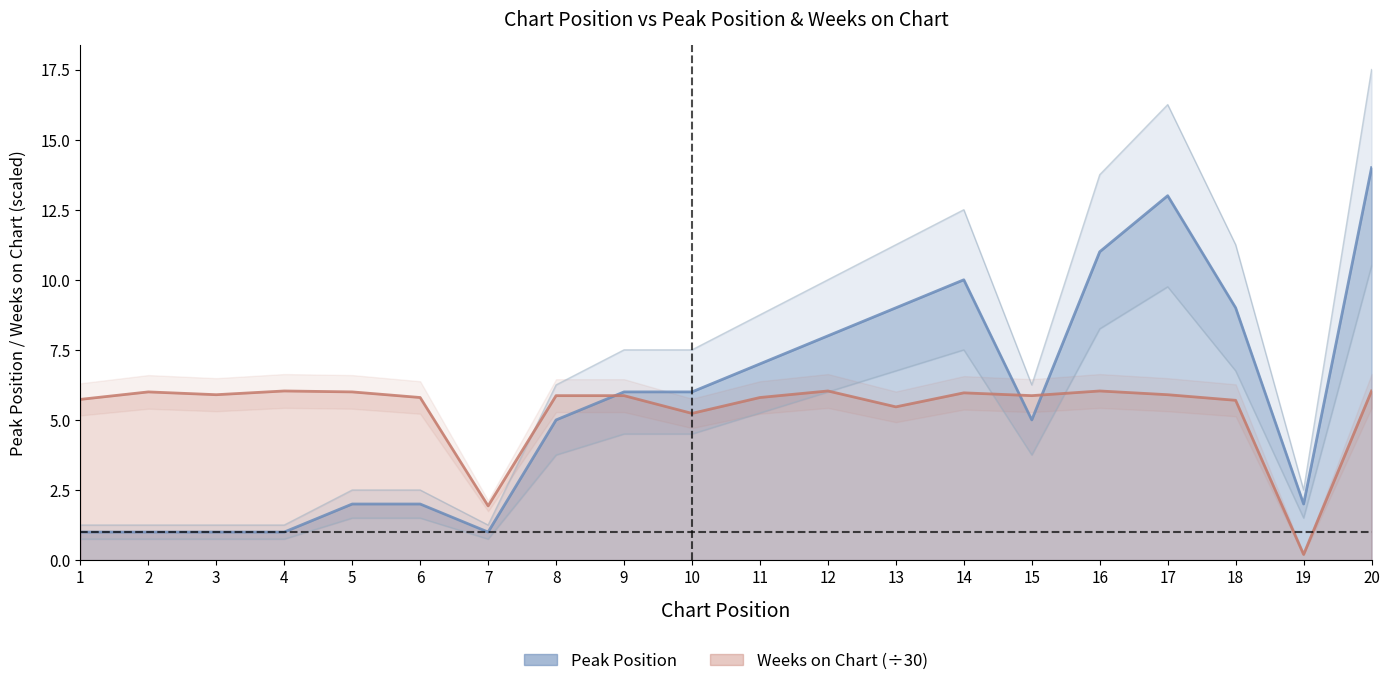

How many lines are shown in the chart?

2